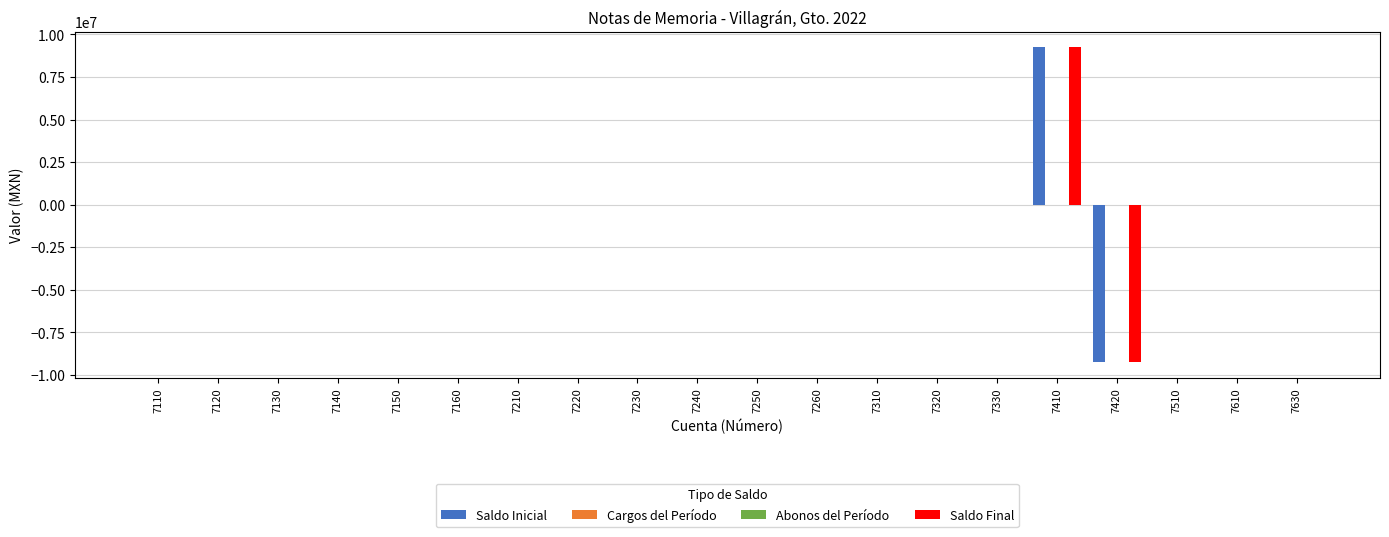

Which category has the lowest value across all series?

7420